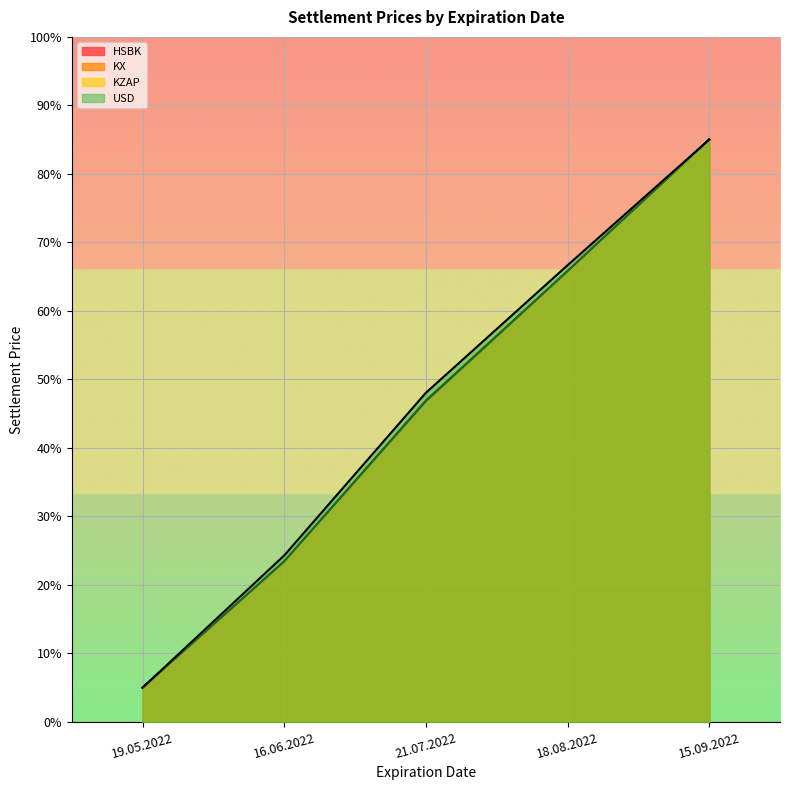

At which label is KX closest to 45?

21.07.2022